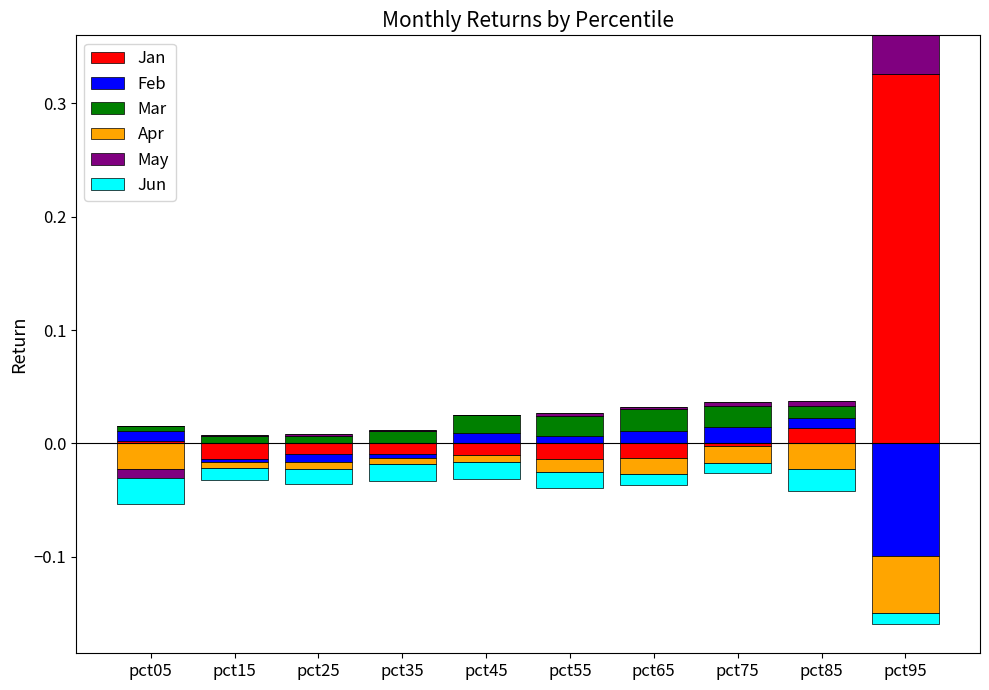

The value of May at pct05 is 0.0. True or false?

False